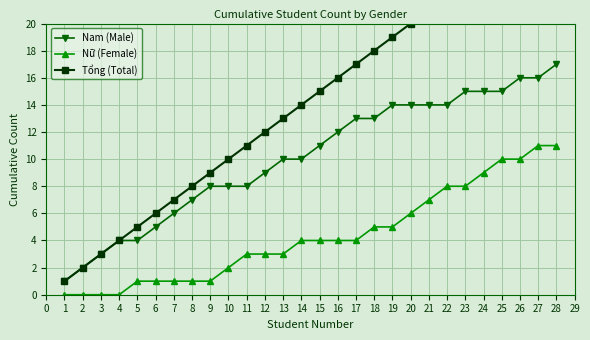

Read the Nữ (Female) value at 22.

8